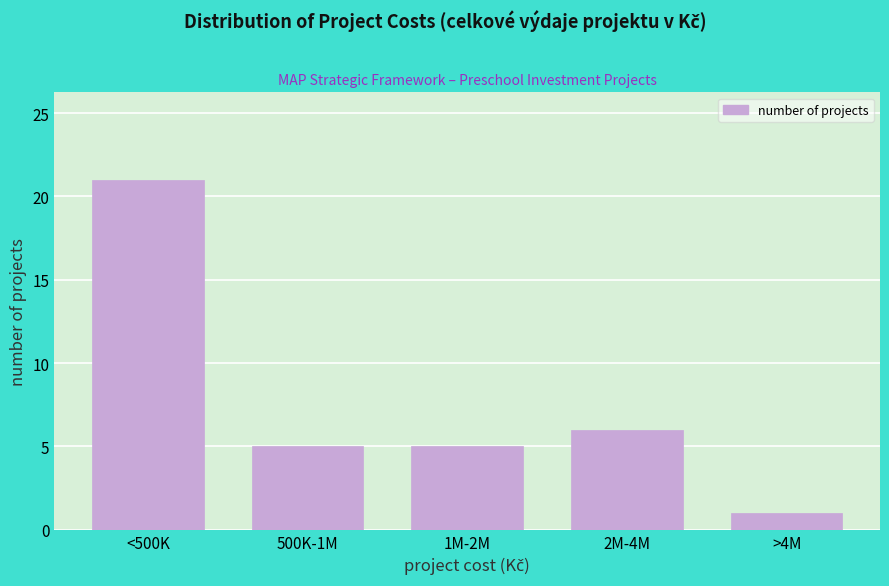

Reading left to right, list all the values displayed in this chart.

21	5	5	6	1